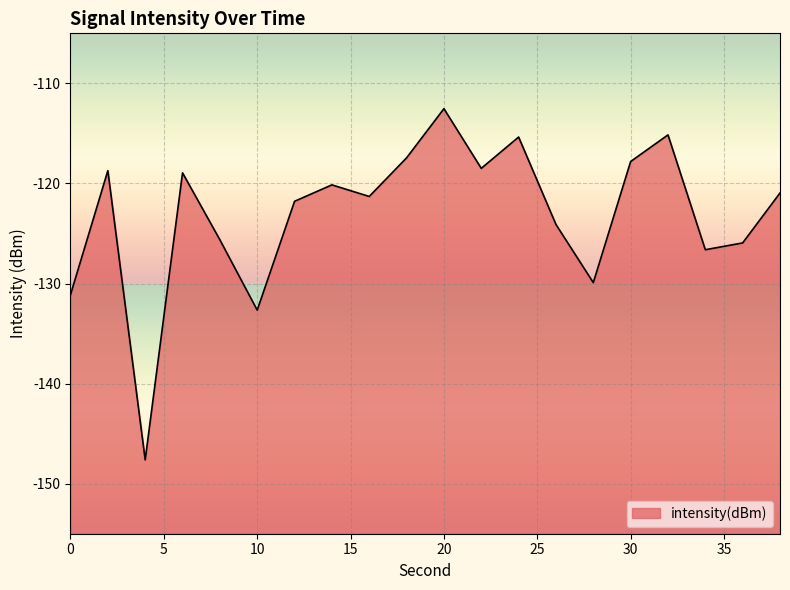

At which category does the chart reach its minimum across all series?

4